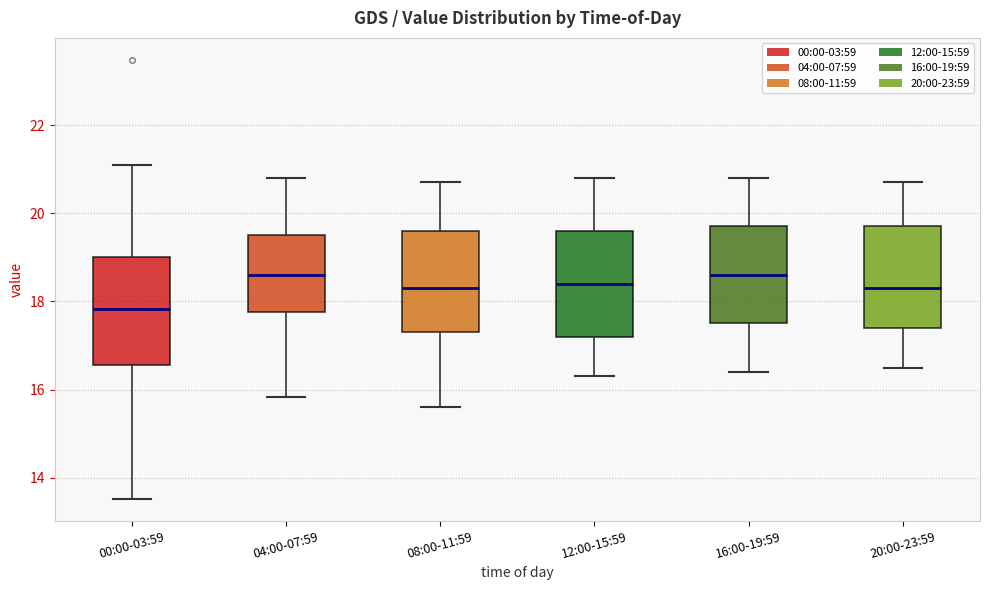

Reading left to right, transcribe this box plot: for each box, give where its median line is, the range the box spans, and where its two whiskers end, as read against the y-axis. The values are not printed on the chart, so give them approximately, as read against the axis.

00:00-03:59: median 17.8, box 16.6 to 19.0, whiskers 13.6 to 21.2
04:00-07:59: median 18.6, box 17.8 to 19.6, whiskers 15.8 to 20.8
08:00-11:59: median 18.4, box 17.4 to 19.6, whiskers 15.6 to 20.8
12:00-15:59: median 18.4, box 17.2 to 19.6, whiskers 16.4 to 20.8
16:00-19:59: median 18.6, box 17.6 to 19.8, whiskers 16.4 to 20.8
20:00-23:59: median 18.4, box 17.4 to 19.8, whiskers 16.6 to 20.8